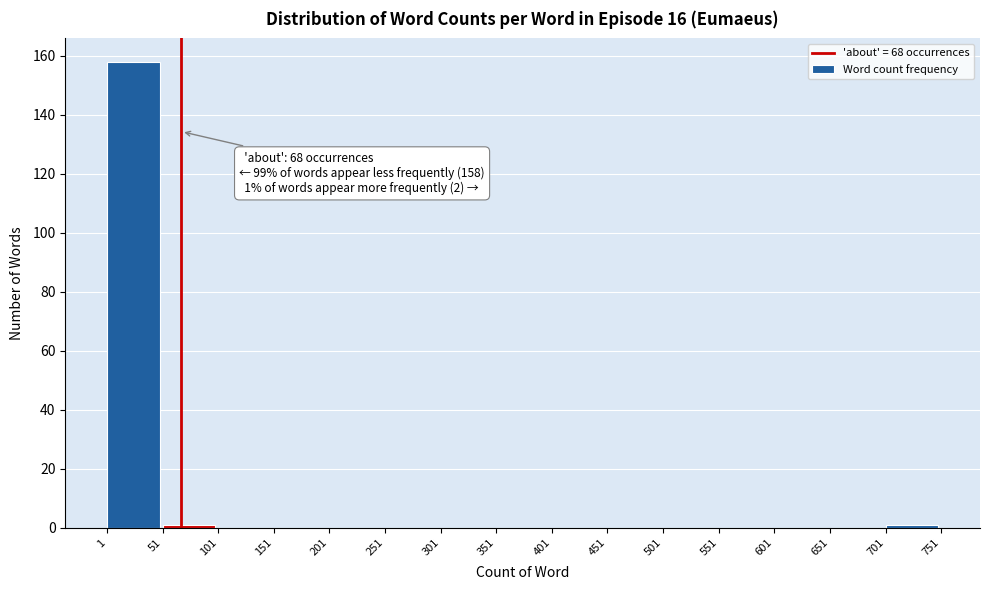

Over which range of the x-axis is the bar tallest?

1 to 51